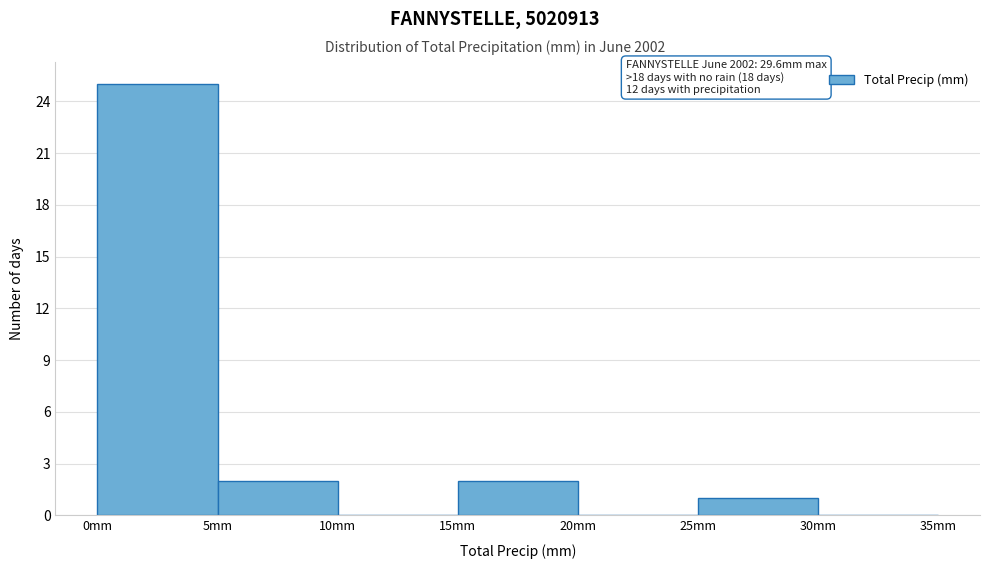

Which range on the x-axis has the tallest bar?

0 to 5